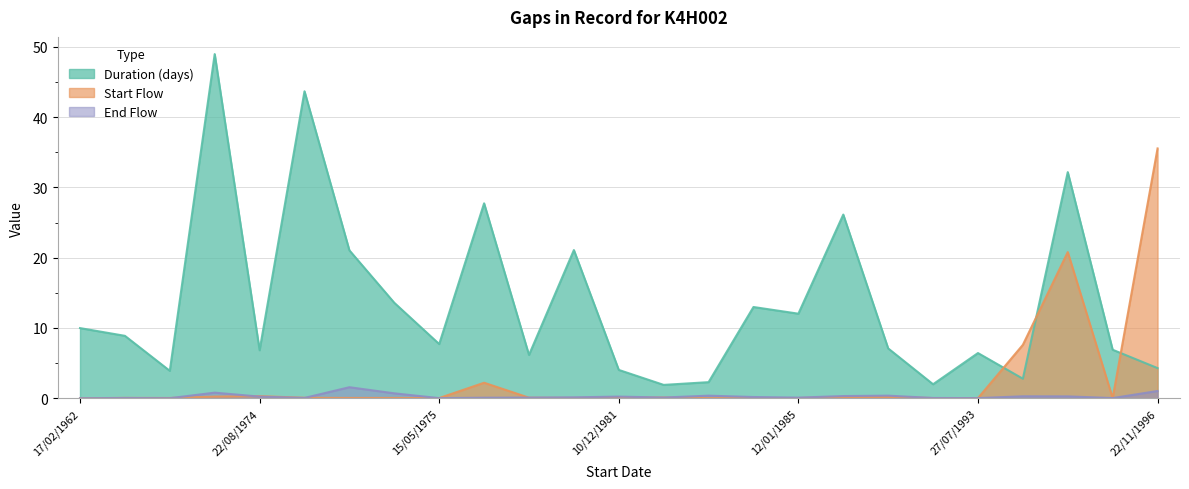

What is the label of the 2nd point from the left?

30/09/1972